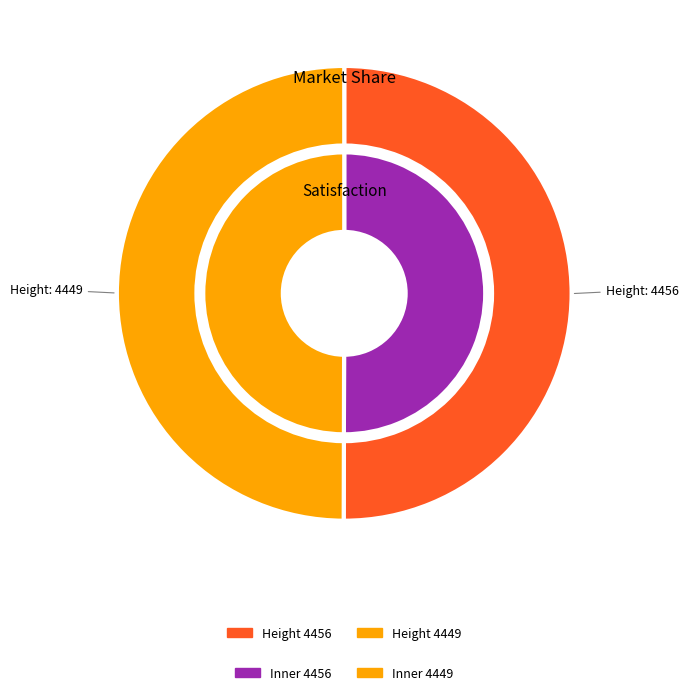

Does 4449 represent more than half of the total?

No